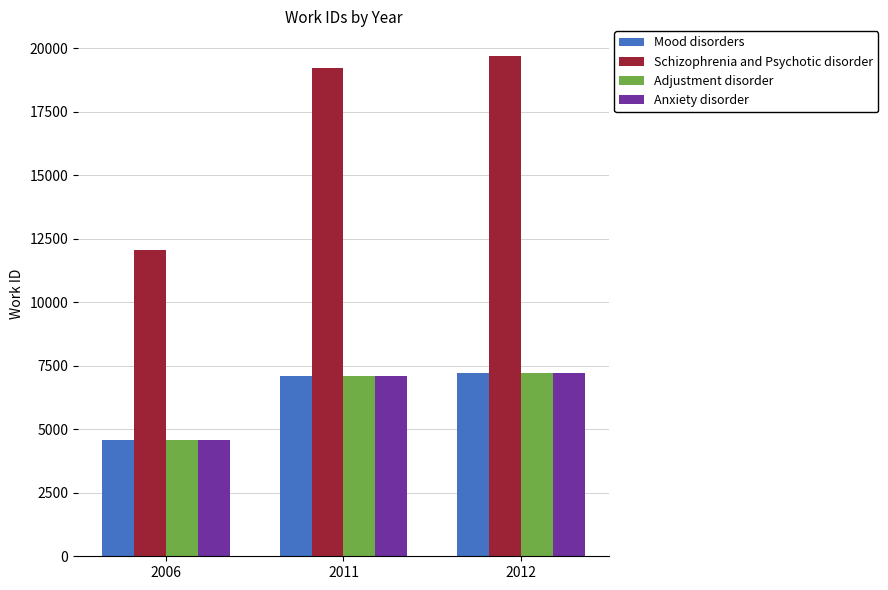

What is the total value across all series at 2006?

25803